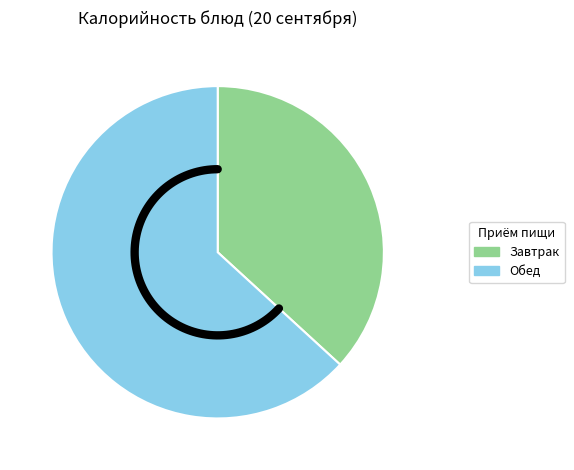

True or false: Чай сладкий с лимоном accounts for 1% of the total.

False